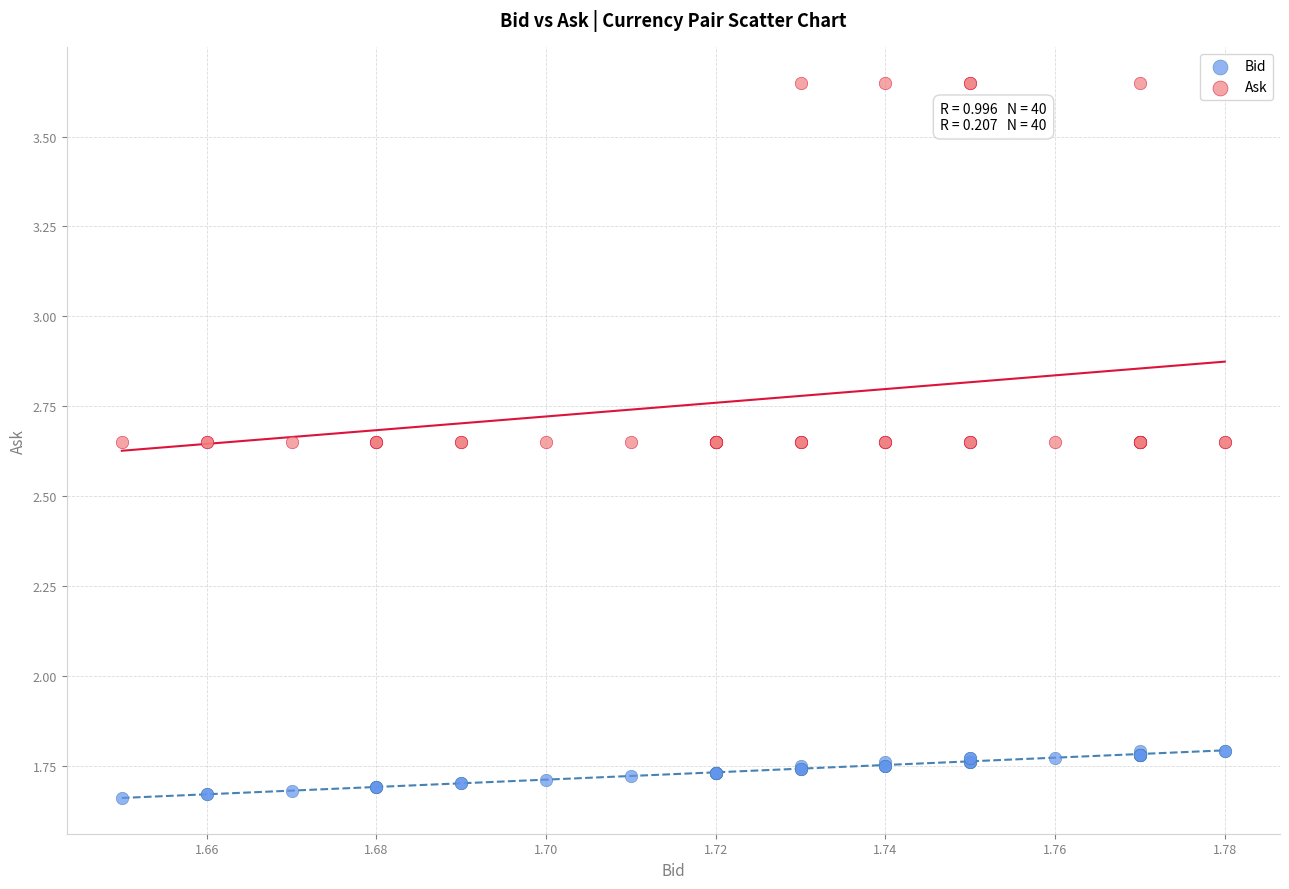

Which series has the largest Y range (max minus min)?

Ask